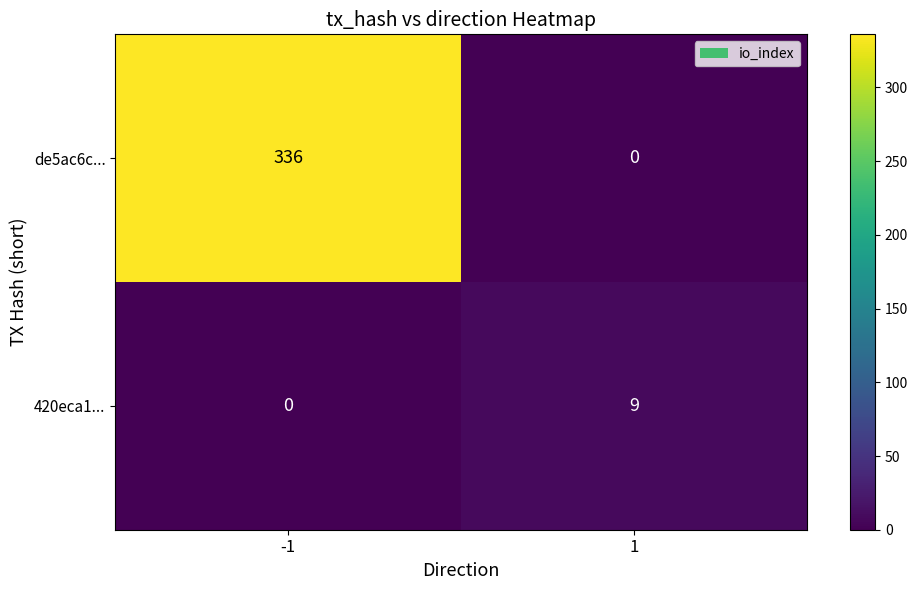

List the series in order of their overall mean, lowest first.

420eca1..., de5ac6c...